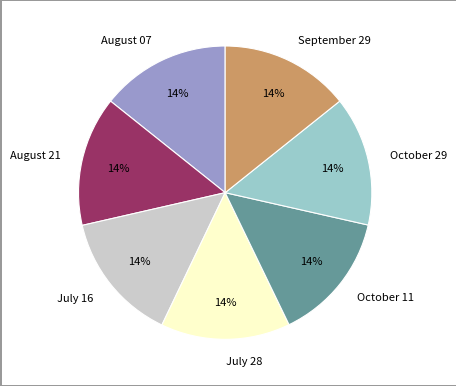

How many segments does this pie chart have?

7